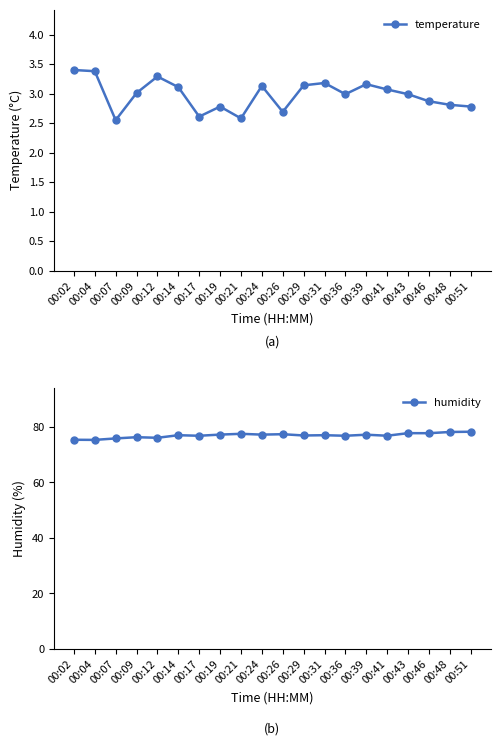

What is the total value across all series at 00:31?

80.2